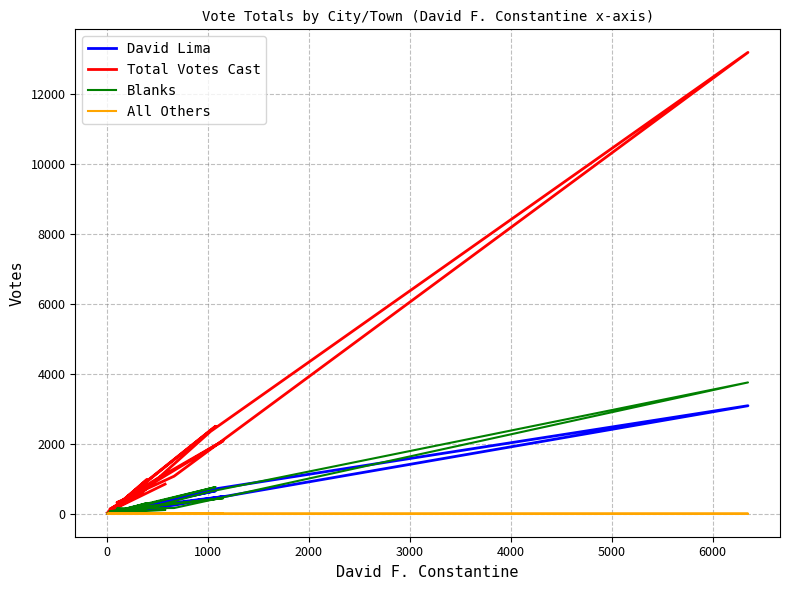

True or false: David Lima and Blanks intersect in this chart.

True